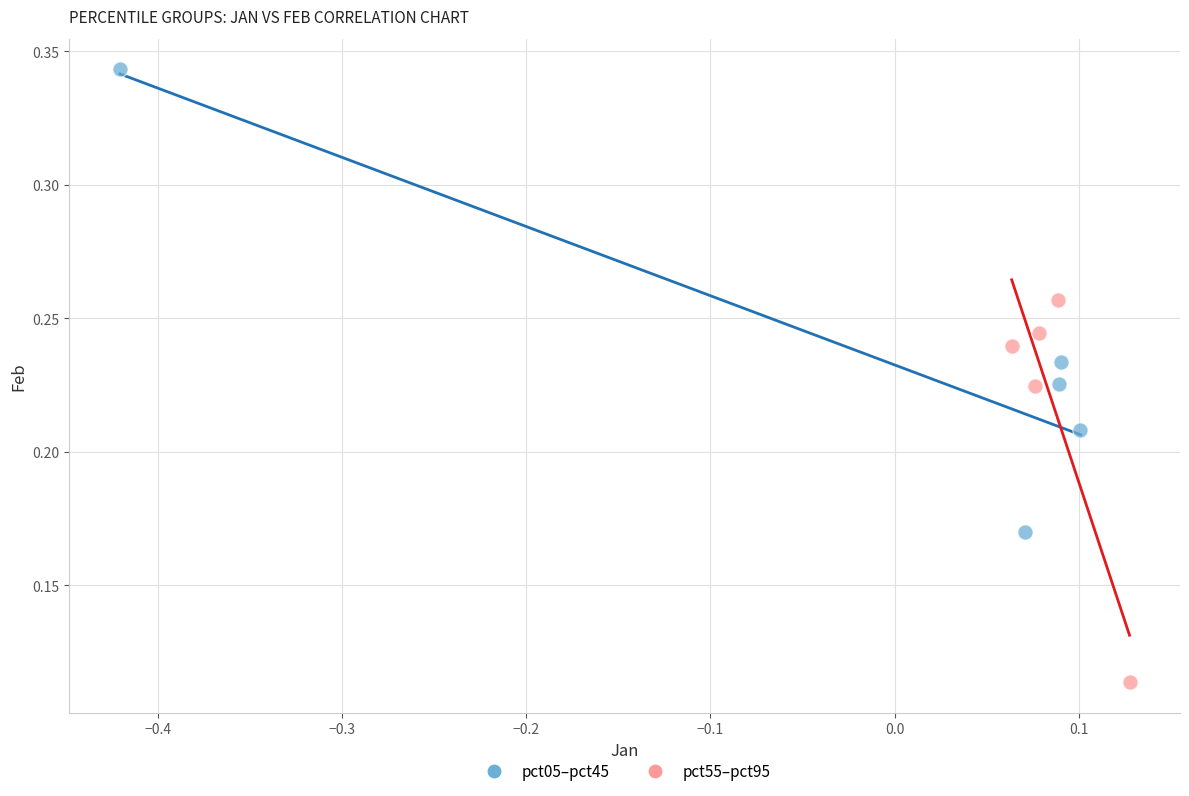

Which series reaches the minimum Y coordinate?

pct55–pct95